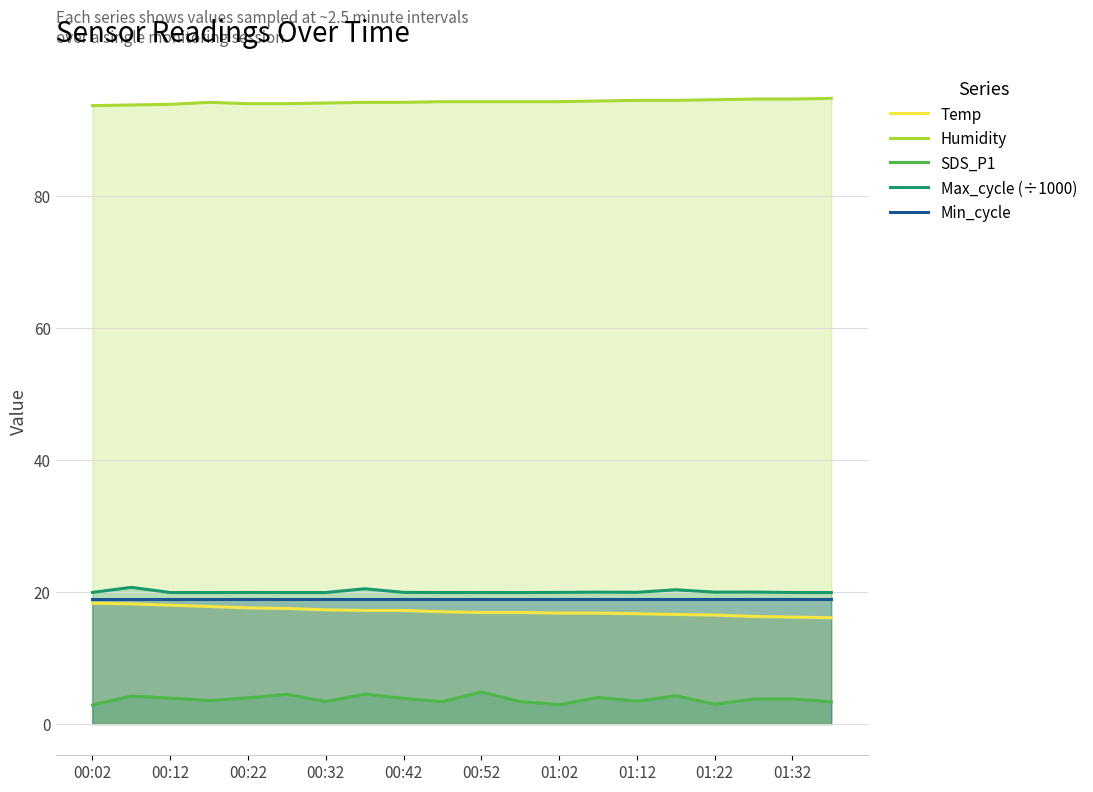

What is the highest value of the Humidity series?

94.8